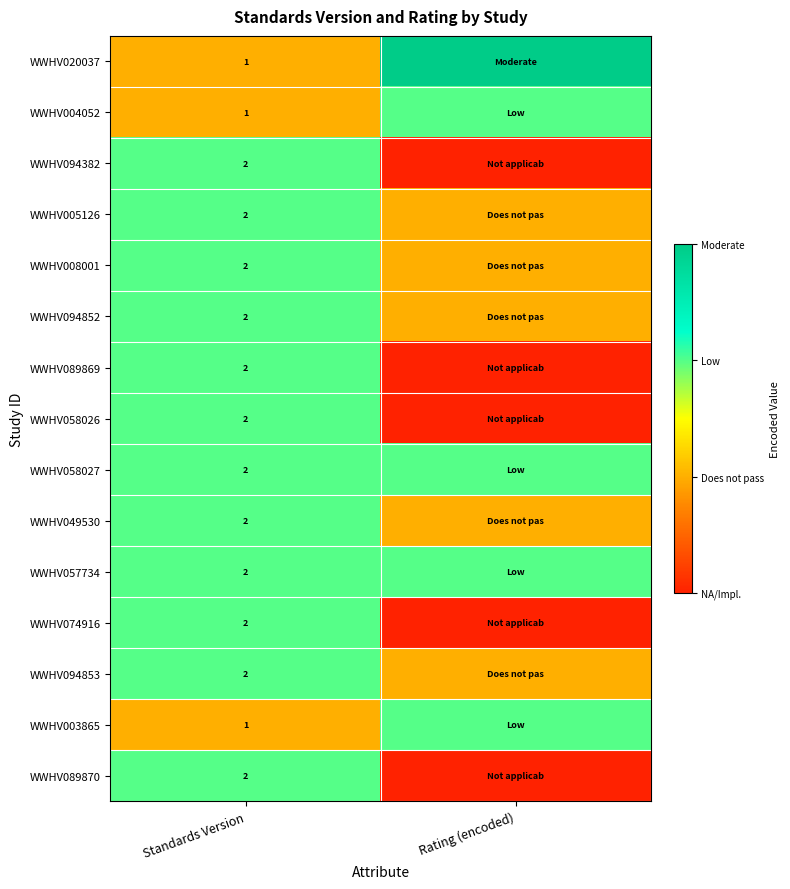

The value of WWHV074916 at Standards Version is 1. True or false?

False